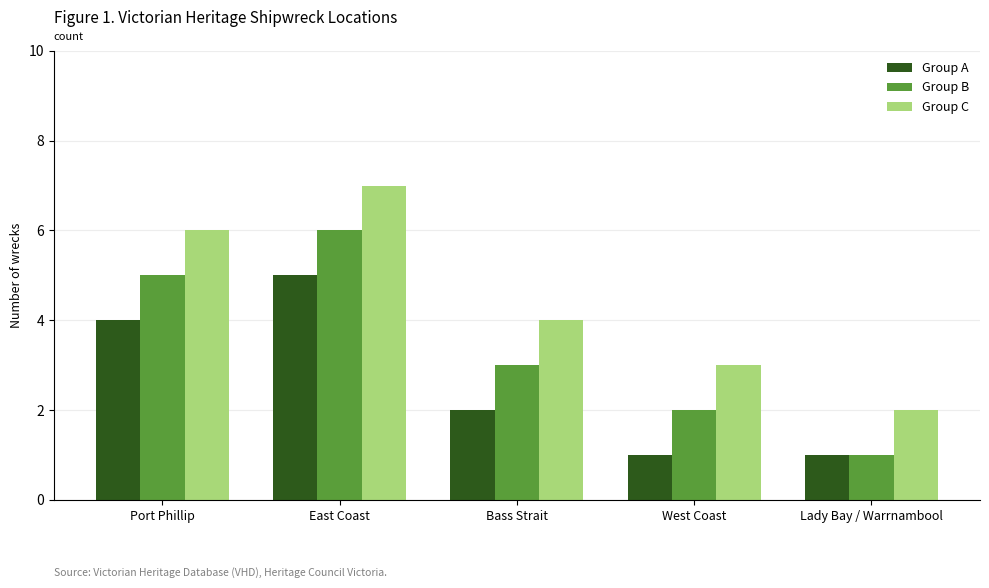

Where is Group C nearest to the value 4?

Bass Strait